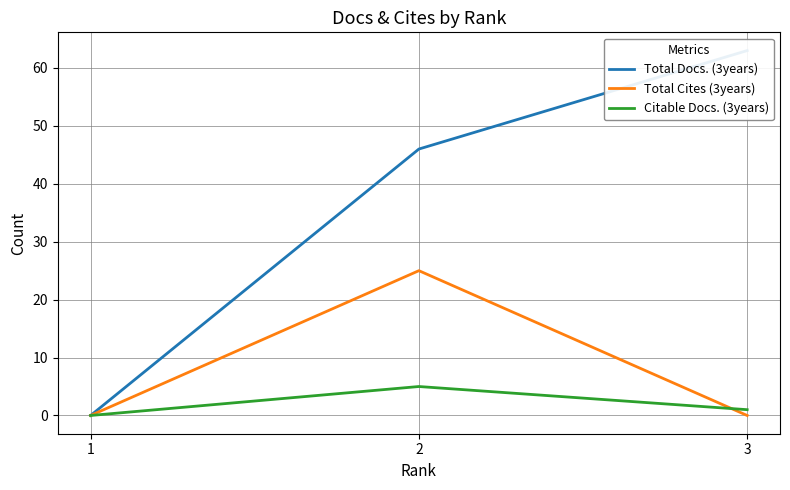

How many lines are shown in the chart?

3